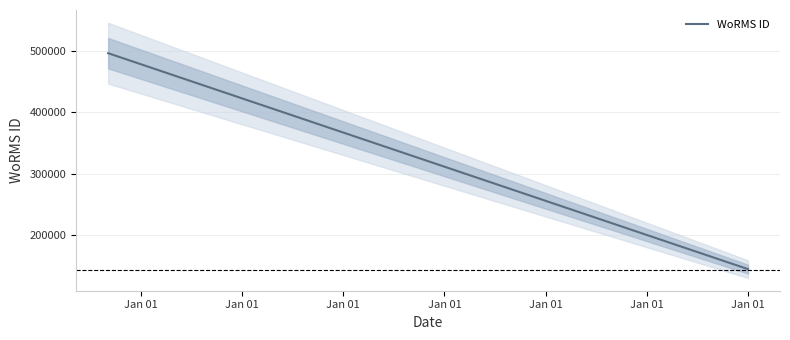

Which category has the lowest value across all series?

Jan 01